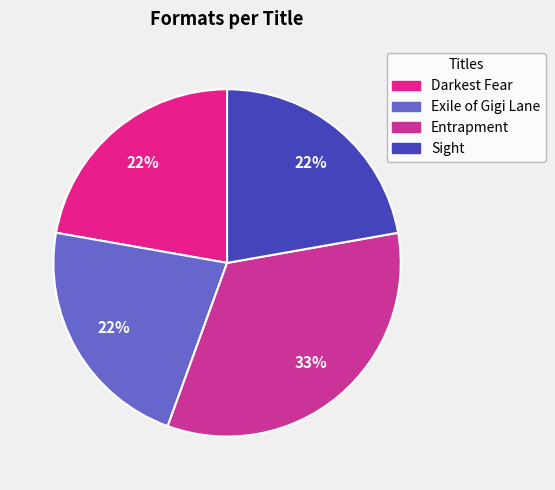

The Entrapment slice represents 33% of the pie. True or false?

True